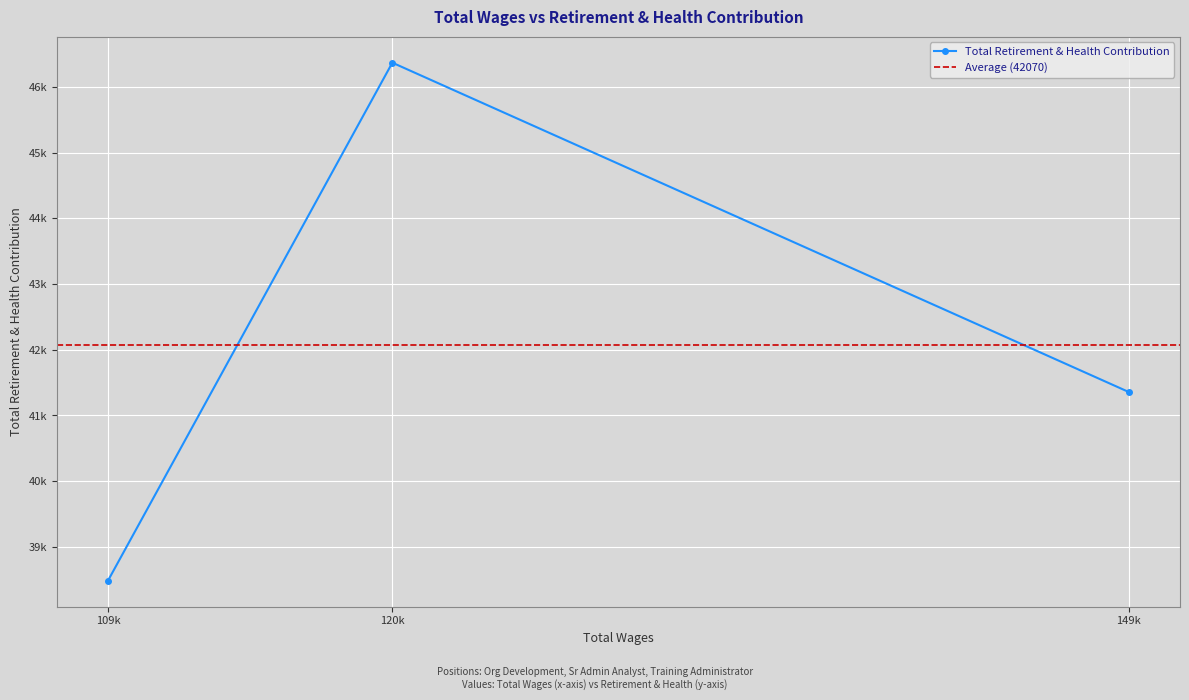

What is the label of the 2nd point from the right?

120k